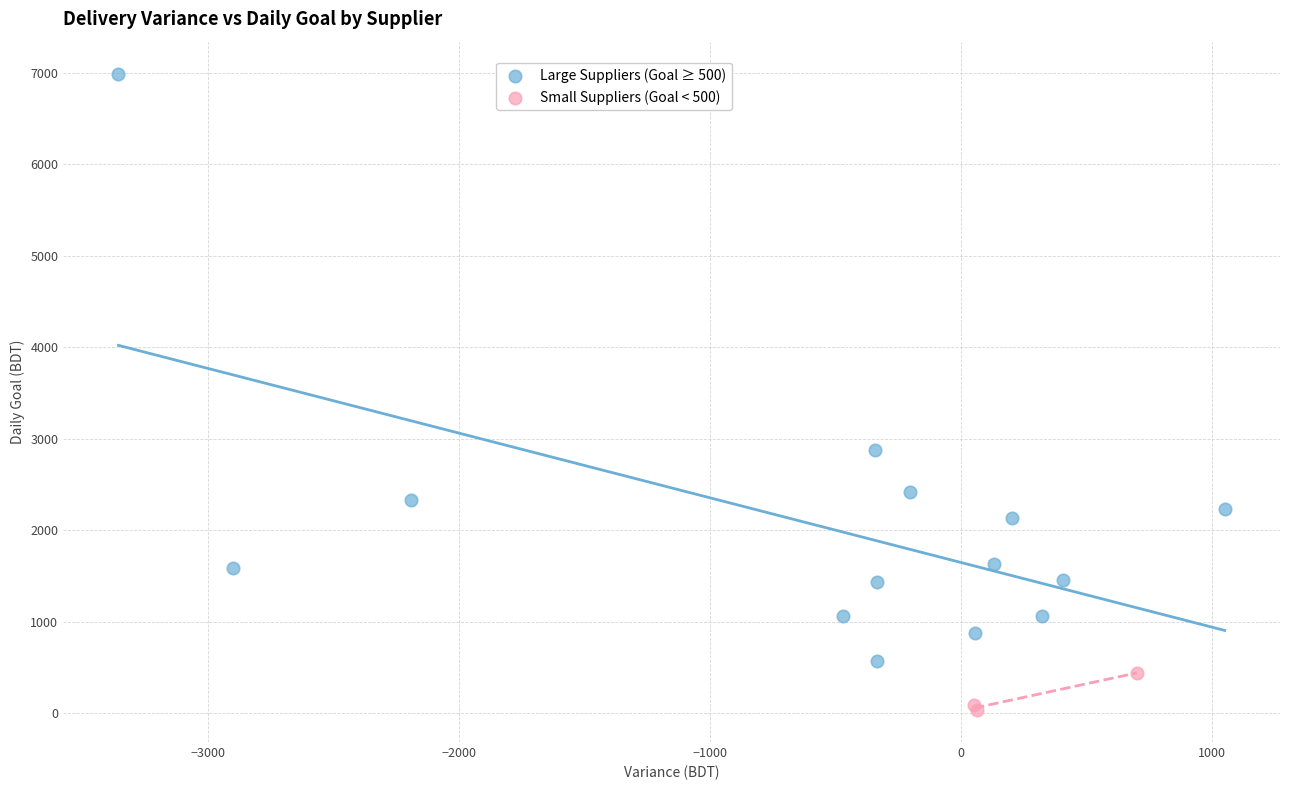

Which series reaches the minimum Y coordinate?

Small Suppliers (Goal < 500)